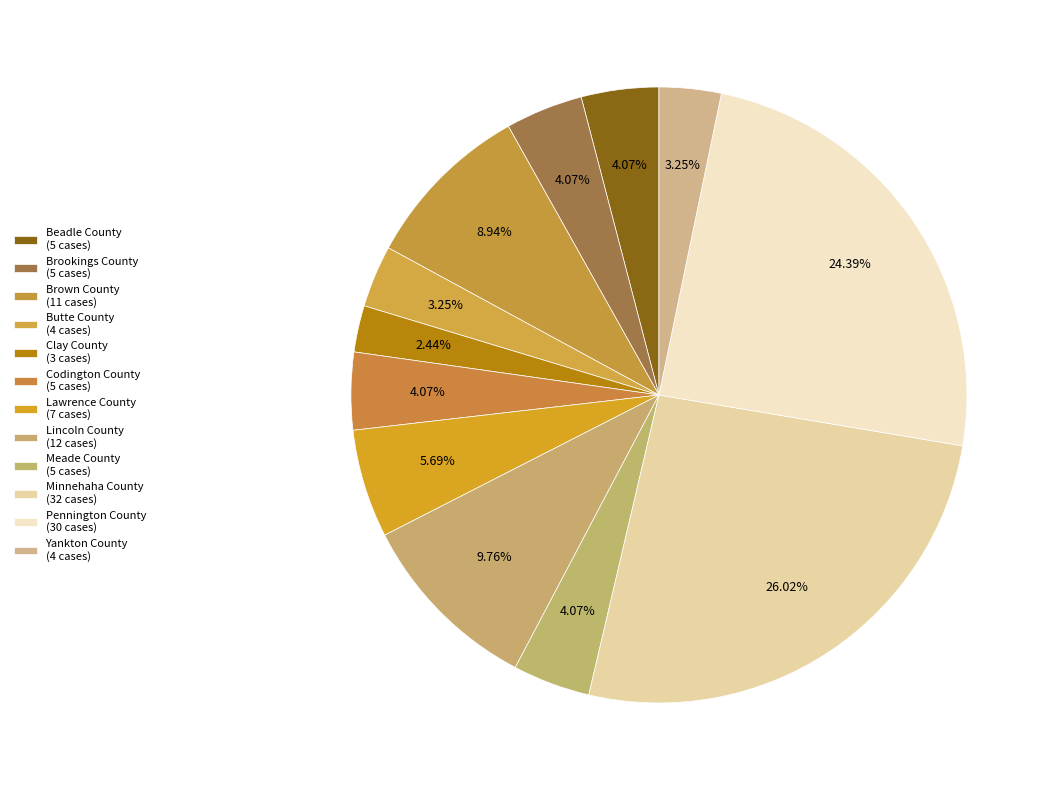

Does Brown County represent more than half of the total?

No